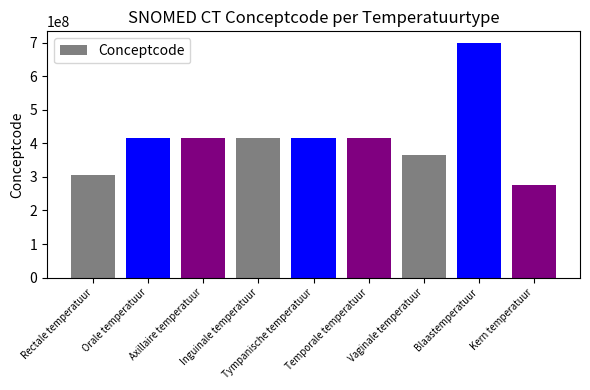

What position from the right is Blaastemperatuur?

2